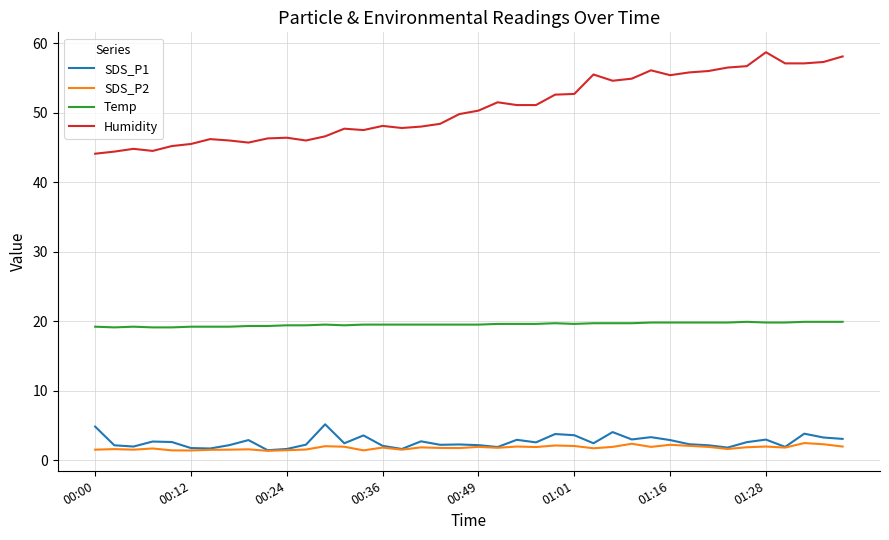

What are all the series names shown in the legend?

SDS_P1, SDS_P2, Temp, Humidity